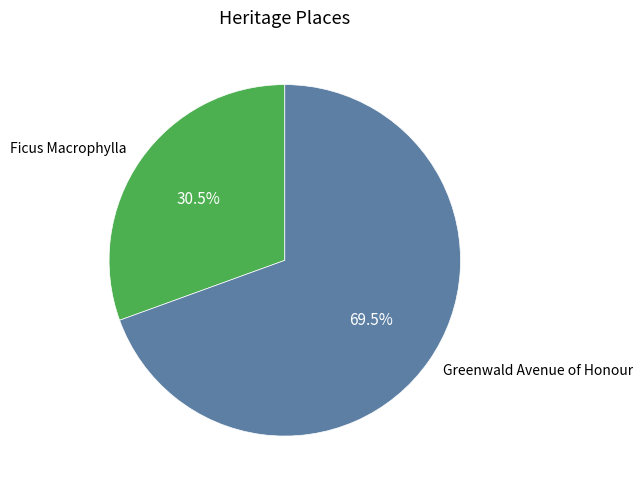

What is the ratio of the value at Greenwald Avenue of Honour to the value at Ficus Macrophylla?

2.3